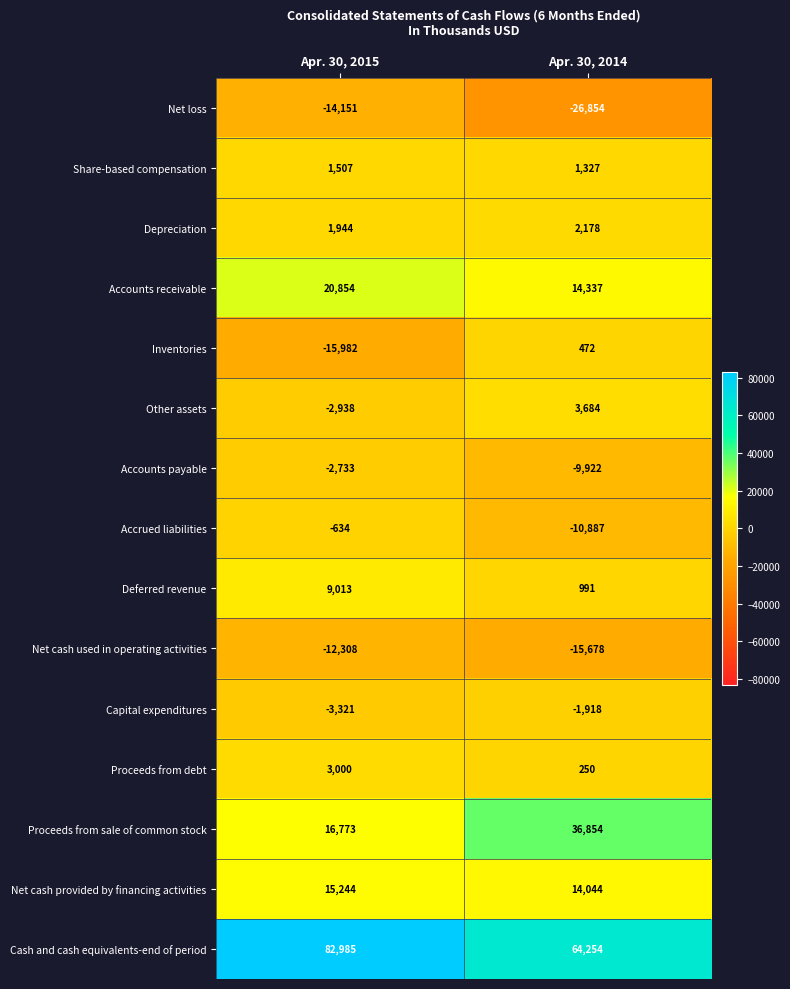

At which category is the sum across all series the highest?

Apr. 30, 2015